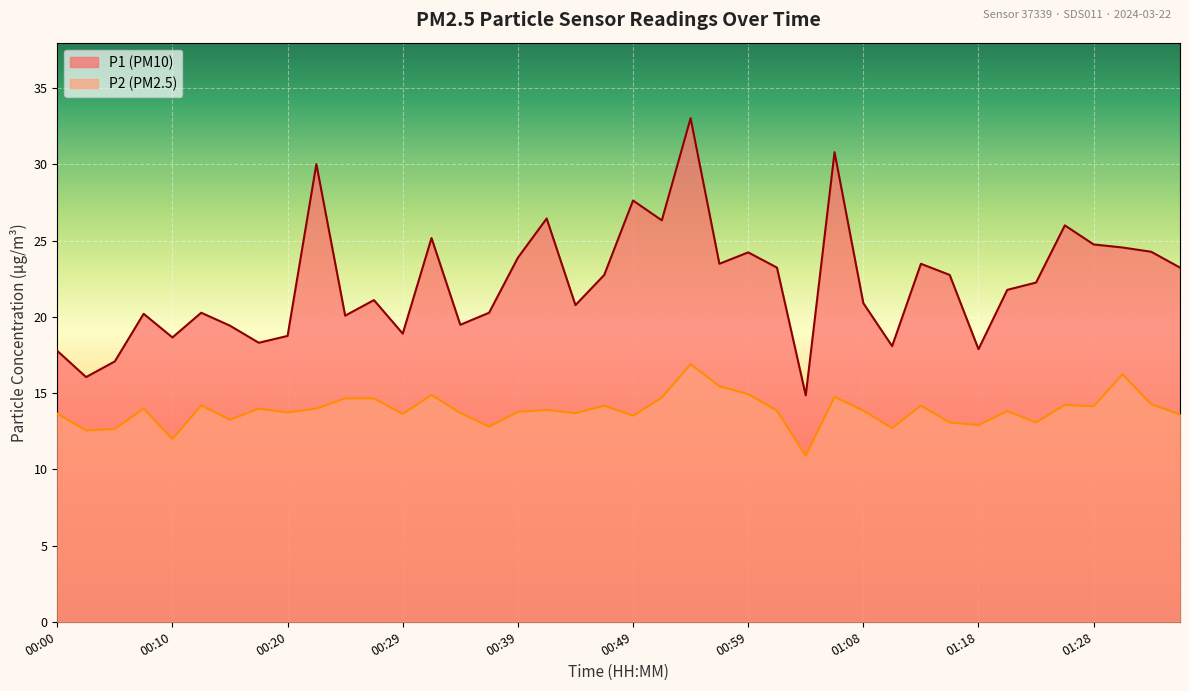

What is the difference between the second highest and minimum values in the P1 series?

16.0